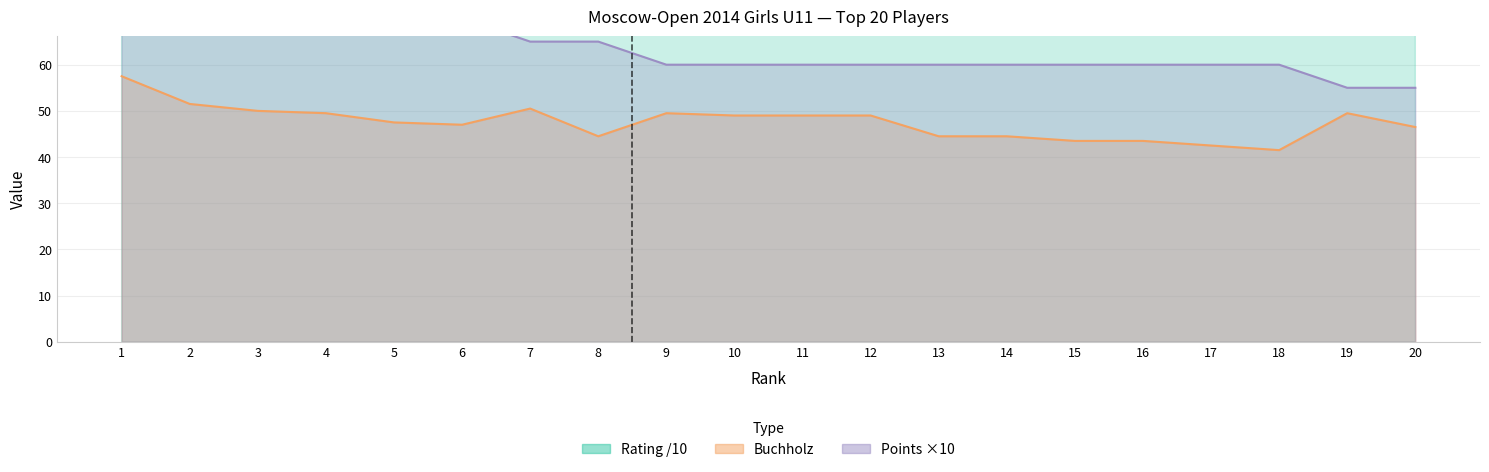

Reading right to left, extract all data points from this chart.

Points: 55.0	55.0	60.0	60.0	60.0	60.0	60.0	60.0	60.0	60.0	60.0	60.0	65.0	65.0	70.0	70.0	70.0	70.0	75.0	75.0
Buchholz: 46.5	49.5	41.5	42.5	43.5	43.5	44.5	44.5	49.0	49.0	49.0	49.5	44.5	50.5	47.0	47.5	49.5	50.0	51.5	57.5
Rating: 80.0	165.6	80.0	80.0	155.4	80.0	80.0	144.3	90.0	80.0	144.6	148.7	90.0	168.7	174.0	168.1	164.5	168.4	152.5	154.9